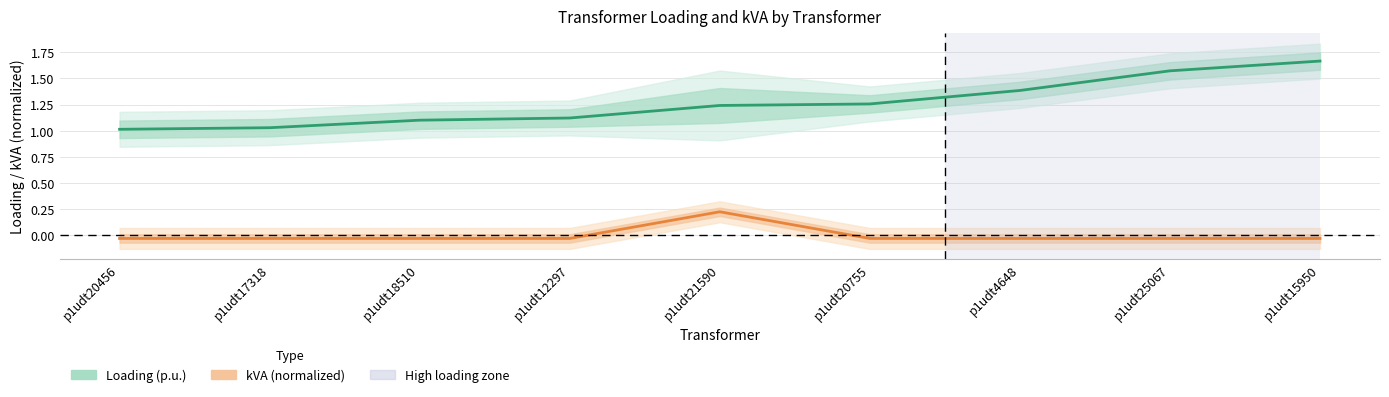

What is the label of the 2nd point from the left?

p1udt17318